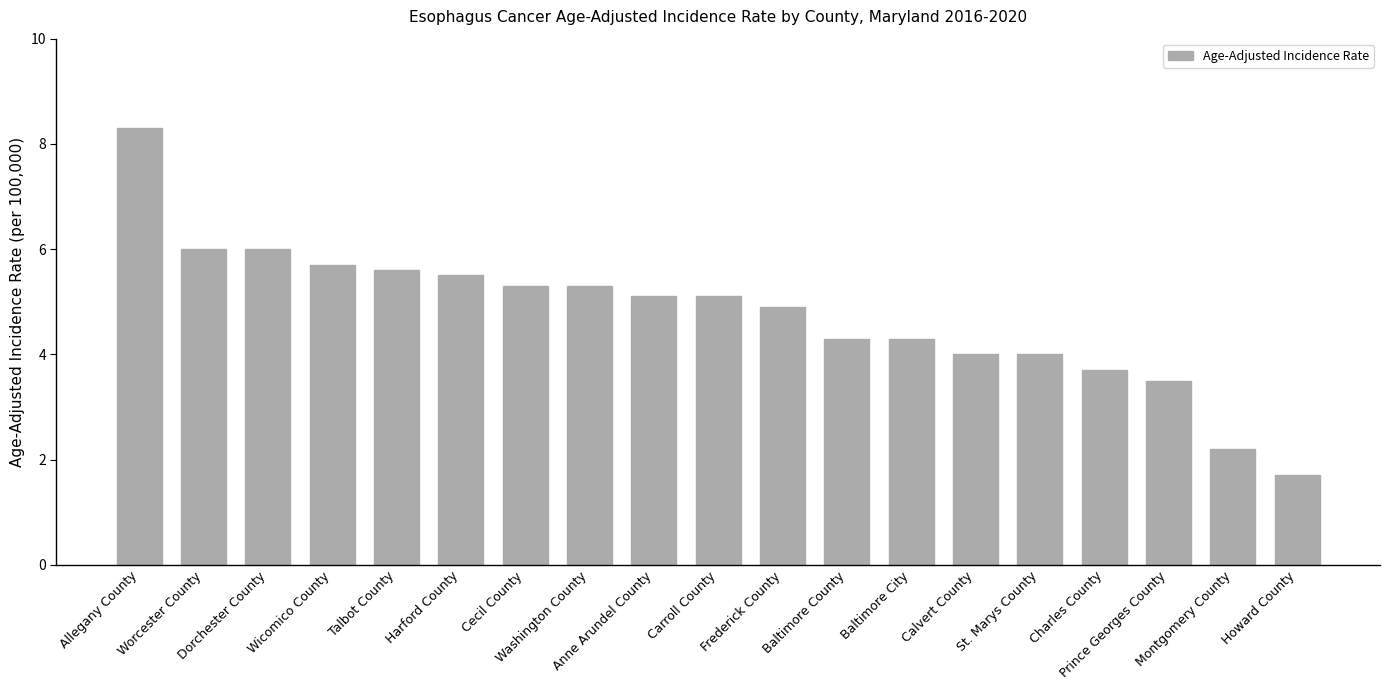

What is the value of the 19th bar from the left?

1.7